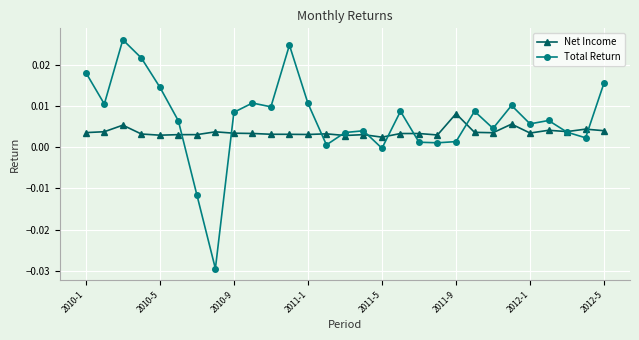

Is this an area chart (filled region under the line)?

No